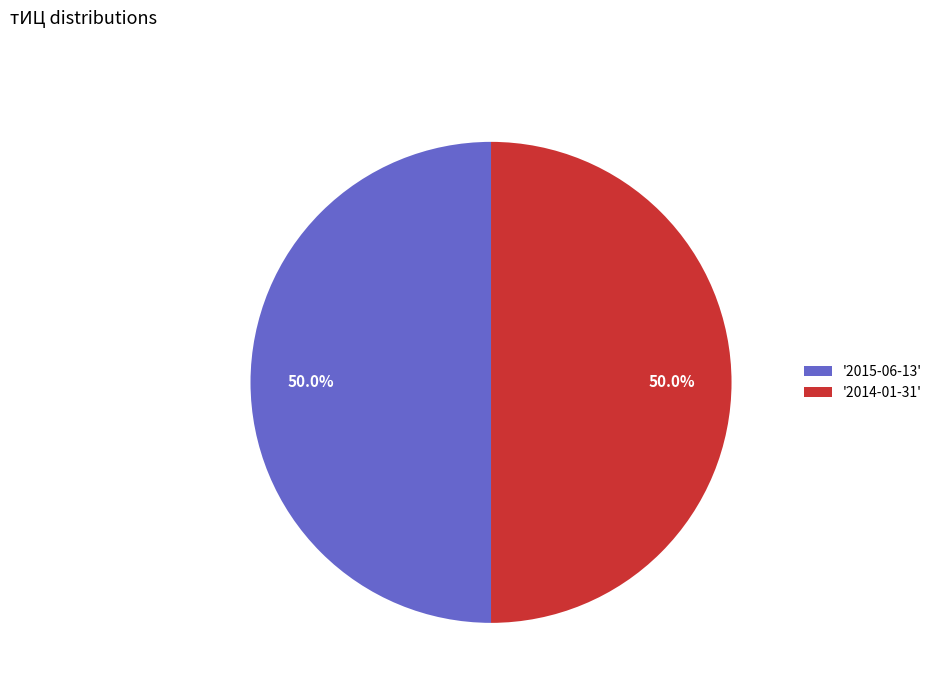

What is the ratio of the value at '2015-06-13' to the value at '2014-01-31'?

1.0